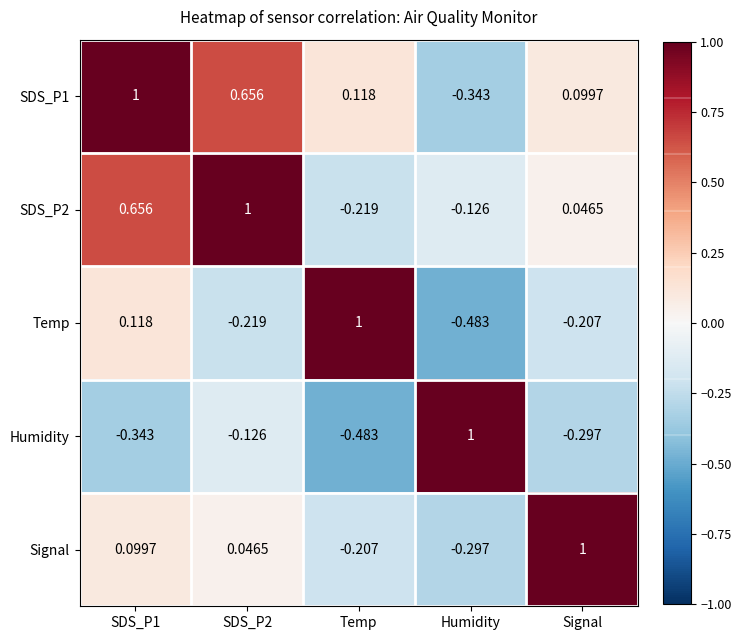

Which category has the lowest value in the Humidity series?

Temp